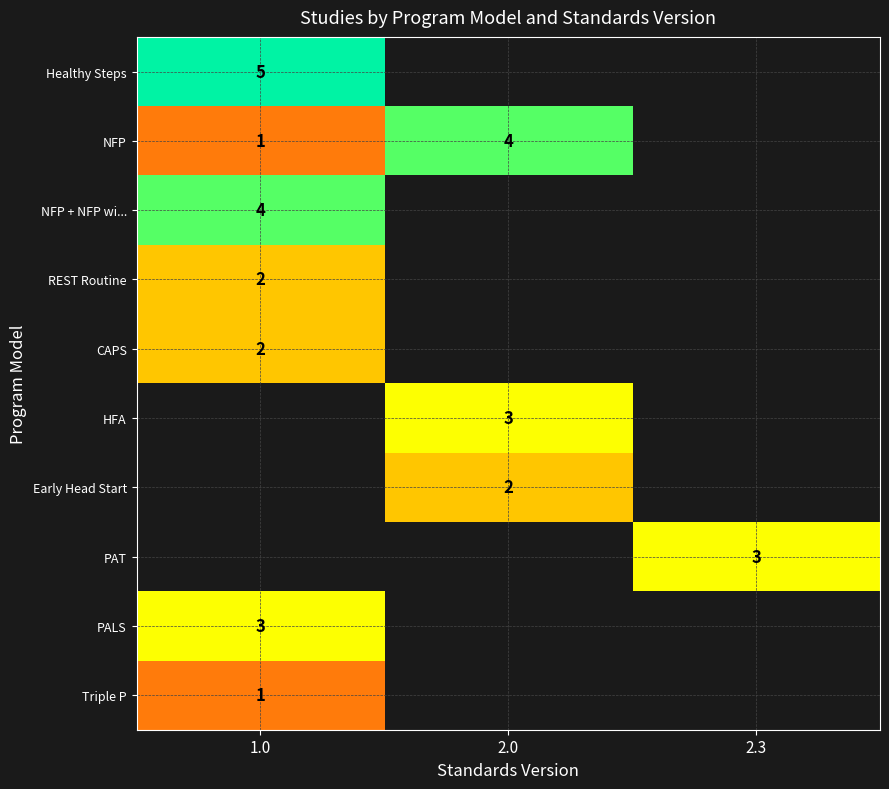

True or false: NFP + NFP wi... has a value of 1 at 1.0.

False